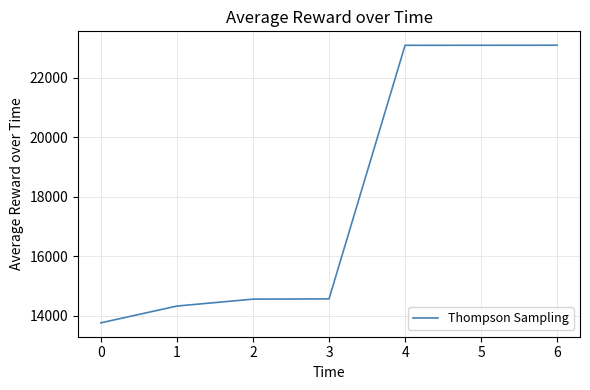

Between 5 and 1, which is larger?

5